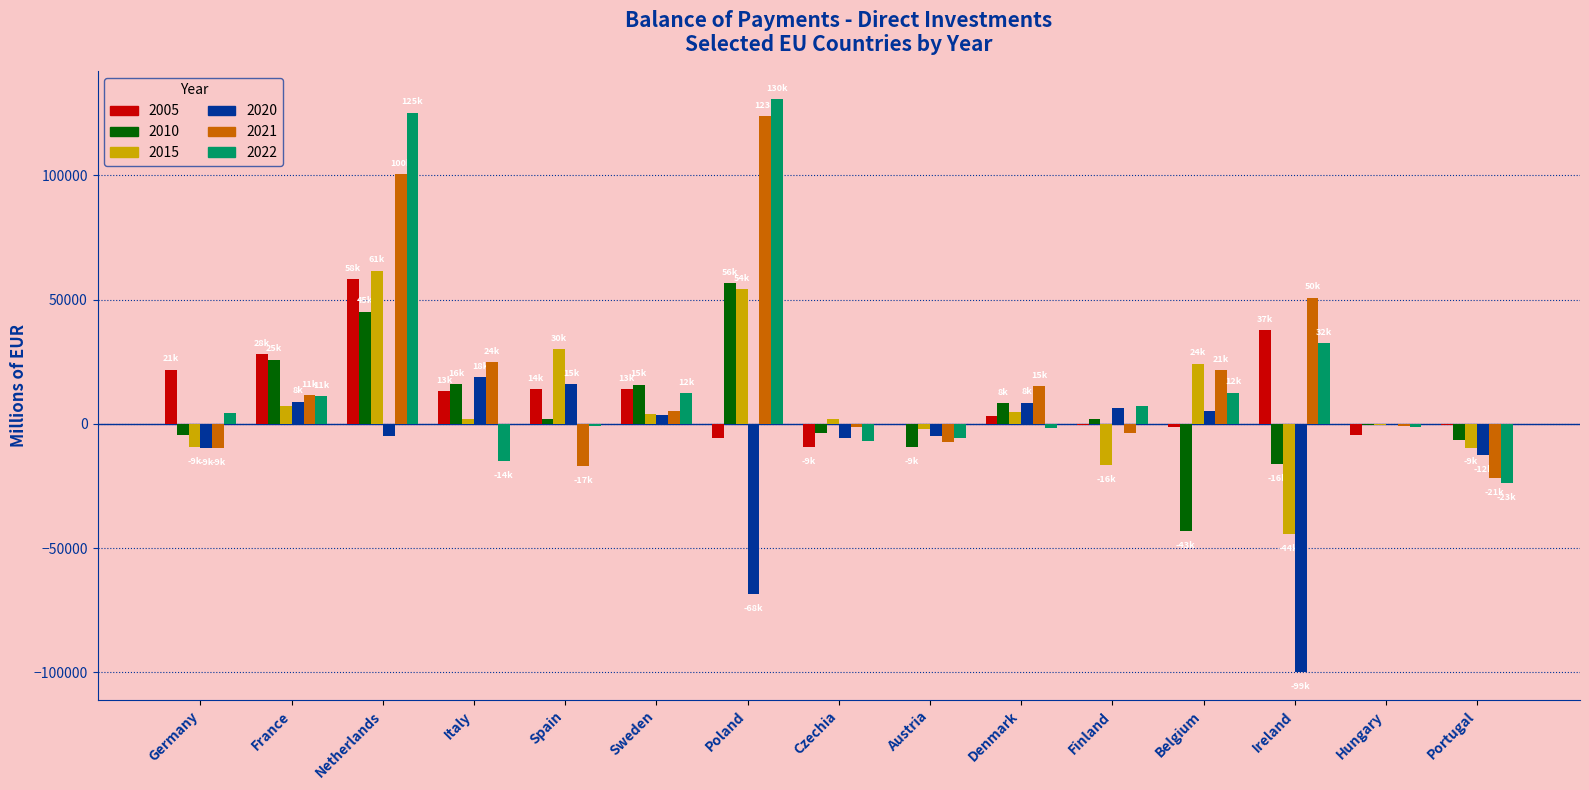

Is it true that 2022 equals 52033.3 at Ireland?

False